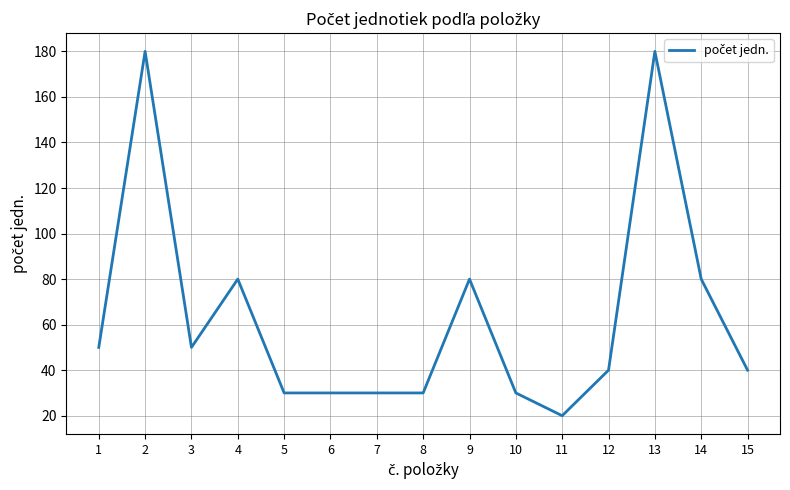

Approximately how many times larger is the value at 3 compared to 2?

0.3